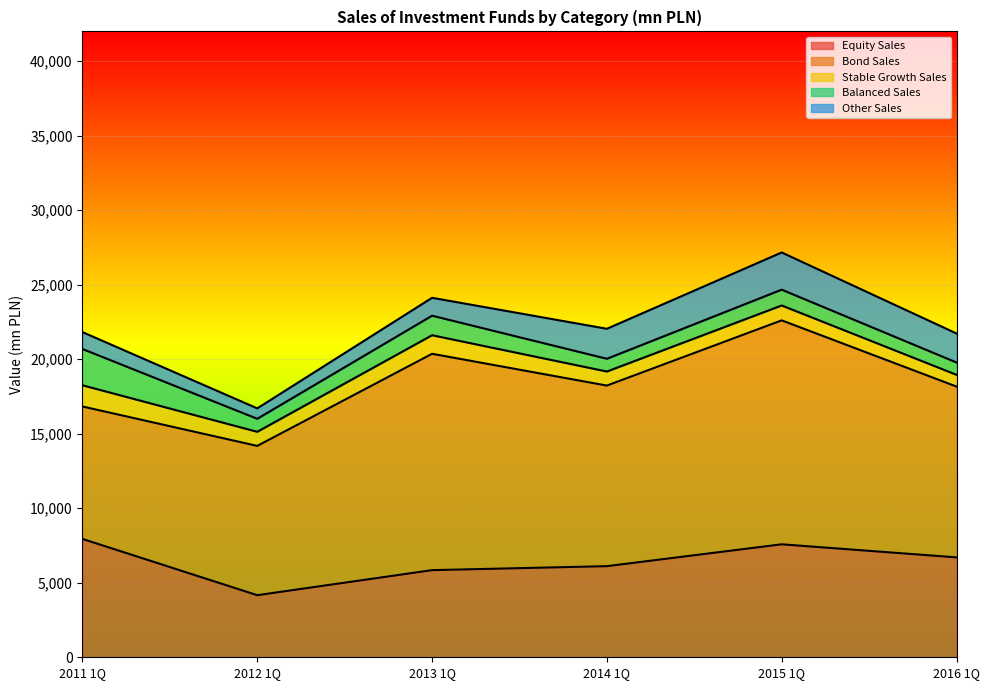

True or false: Equity Sales and Other Sales intersect in this chart.

False